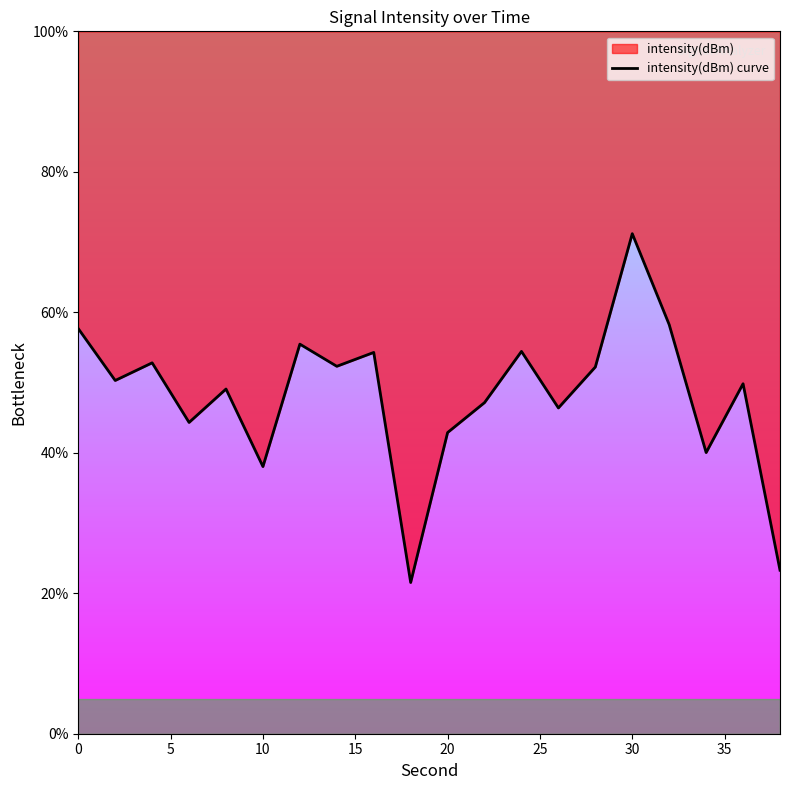

Reading left to right, list all the values displayed in this chart.

57.7	50.3	52.8	44.3	49.1	38.0	55.5	52.3	54.3	21.5	42.9	47.1	54.4	46.4	52.2	71.2	58.2	40.0	49.8	23.3